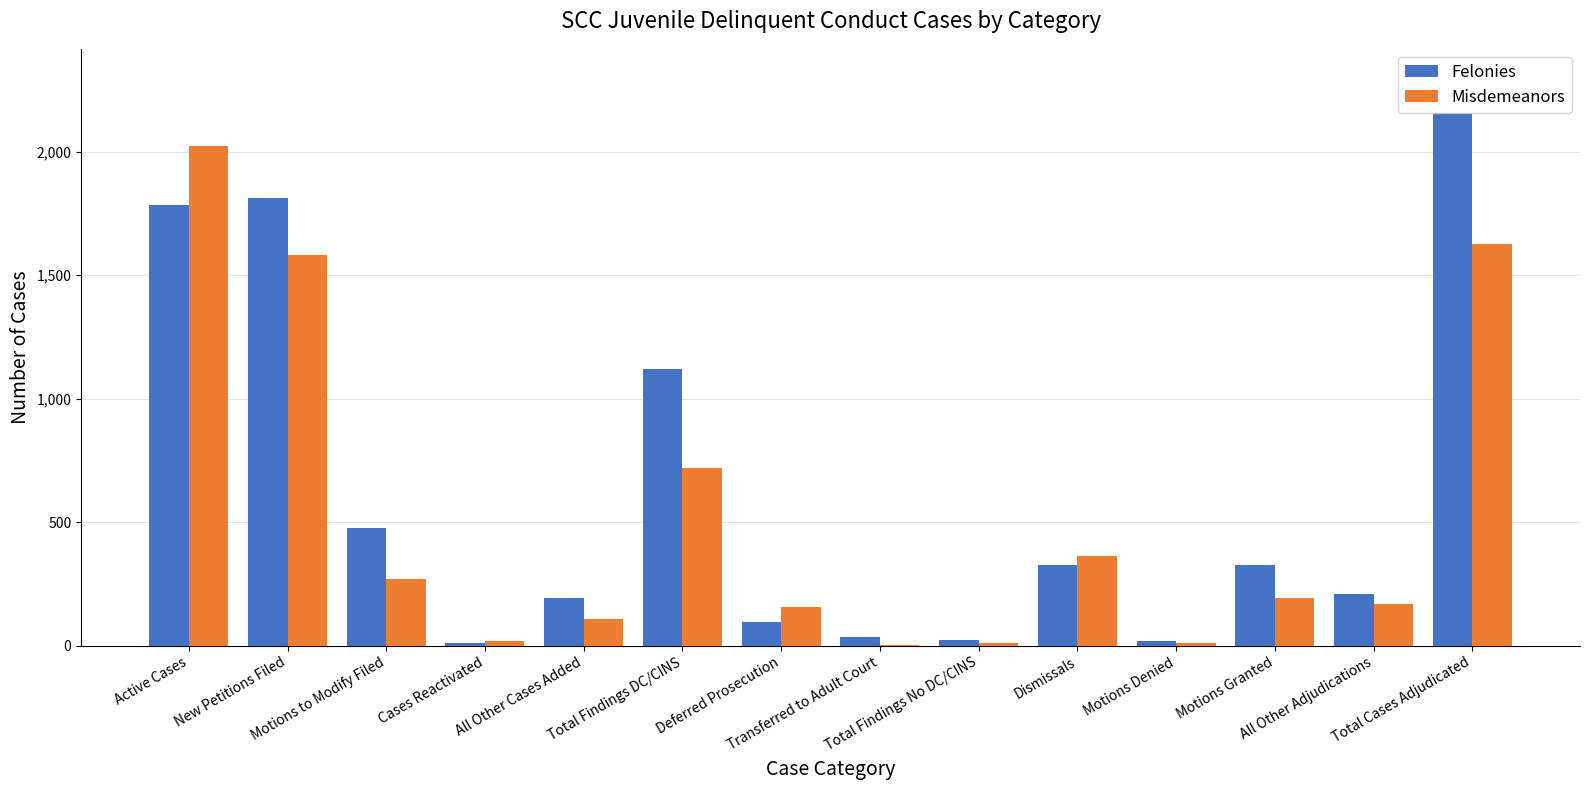

Reading left to right, extract all data points from this chart.

Felonies: 1783	1811	477	13	192	1118	96	37	24	327	18	328	209	2157
Misdemeanors: 2022	1581	270	19	107	718	157	3	13	362	12	192	169	1626